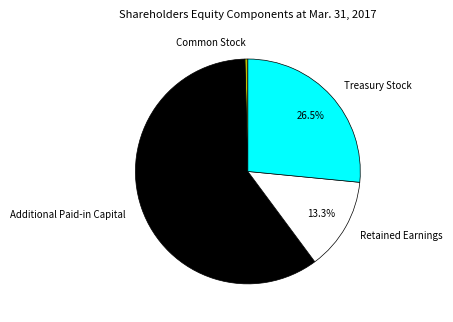

The Common Stock slice represents 7% of the pie. True or false?

False